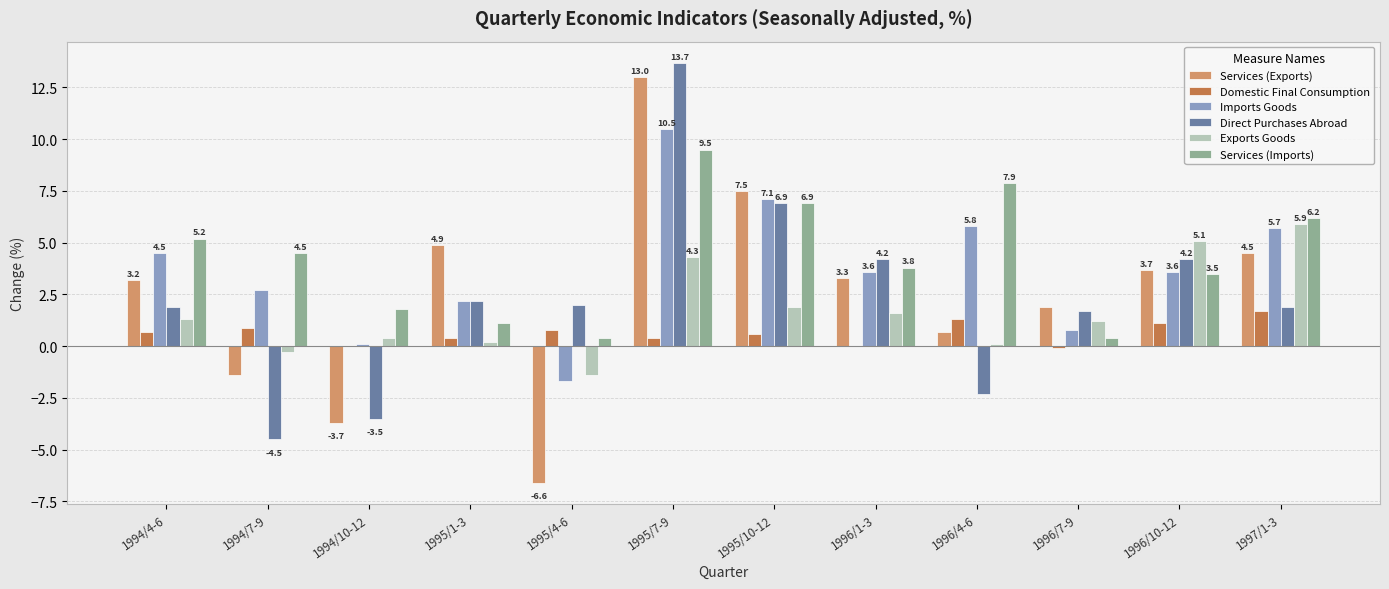

What is the total value across all series at 1996/1-3?

16.5